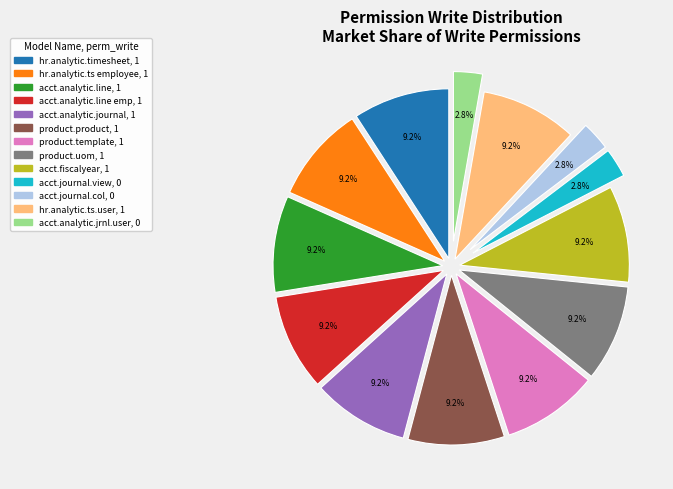

Does any single category account for the majority?

No